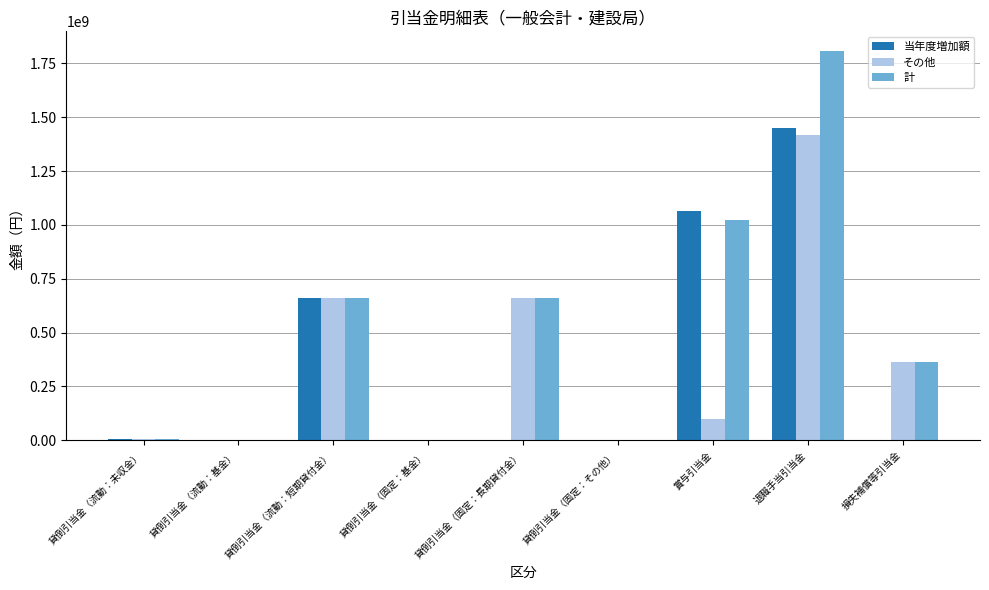

Which series changed the most between 貸倒引当金（固定：長期貸付金） and 退職手当引当金?

当年度増加額